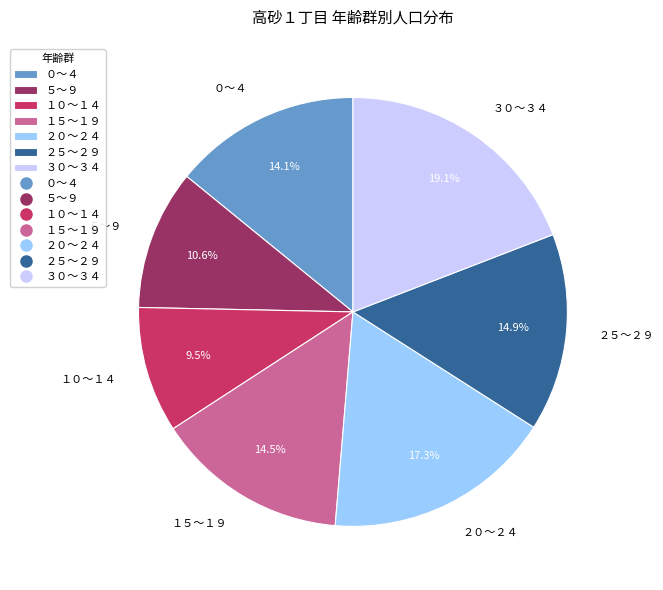

Count the number of slices in the pie.

7